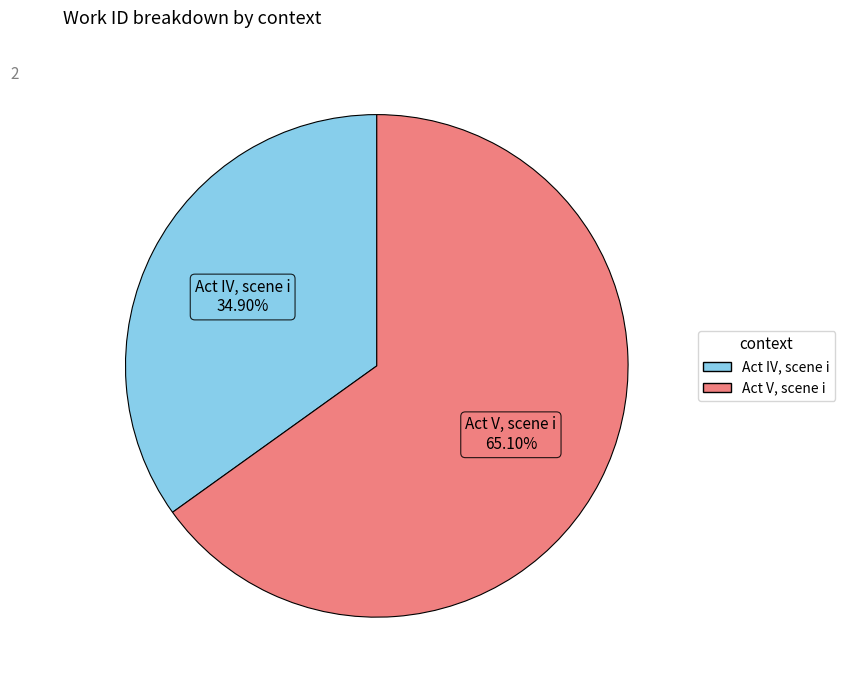

To the nearest percent, what is the average slice percentage?

50%